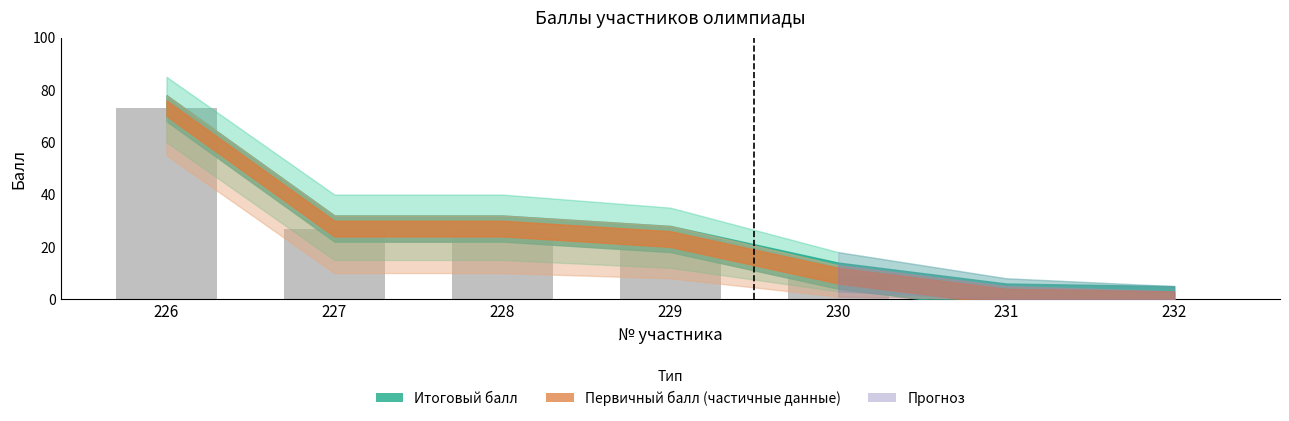

Are the bars grouped side by side (vs. stacked)?

No